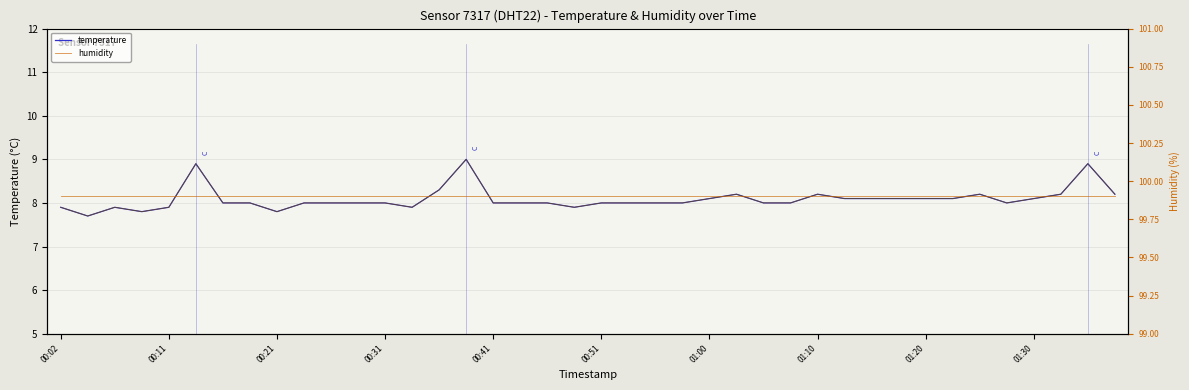

Is this an area chart (filled region under the line)?

No